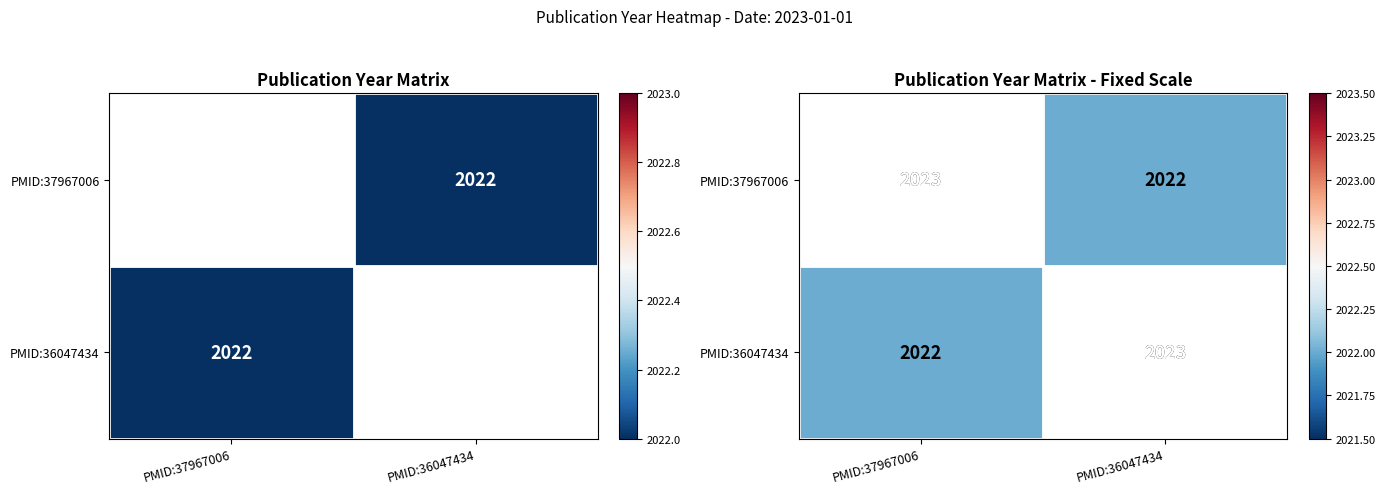

List the labels in order of PMID:37967006 value, largest first.

PMID:37967006, PMID:36047434